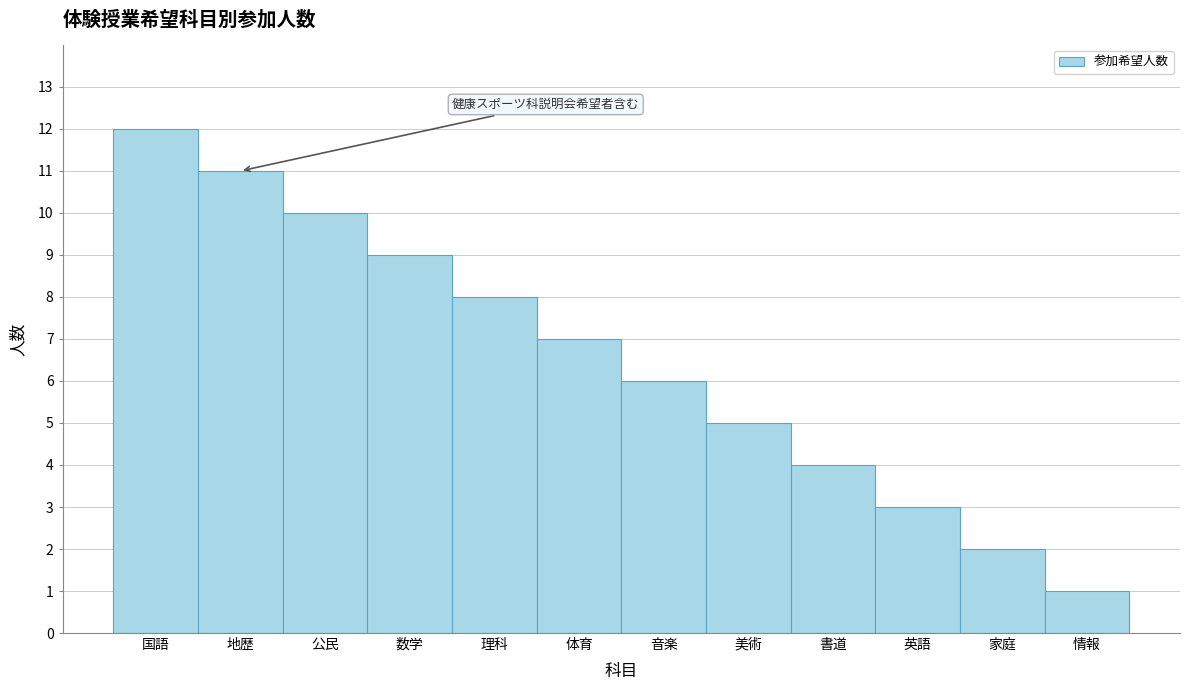

Reading right to left, what are all the values shown in this chart?

情報=1	家庭=2	英語=3	書道=4	美術=5	音楽=6	体育=7	理科=8	数学=9	公民=10	地歴=11	国語=12